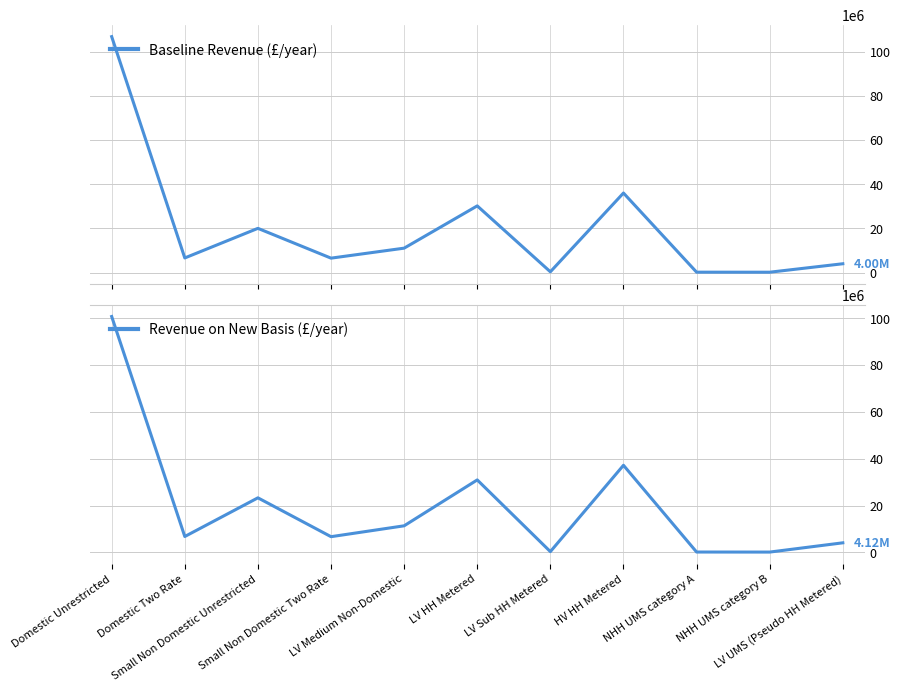

The Baseline Revenue series shows 36023224.8 at HV HH Metered. True or false?

True